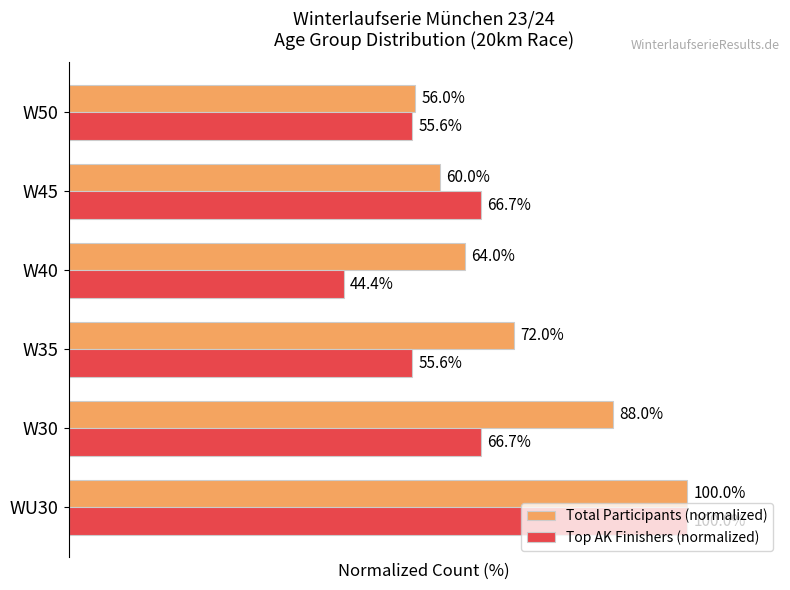

Which series has the widest spread of values?

Top AK Finishers (normalized)